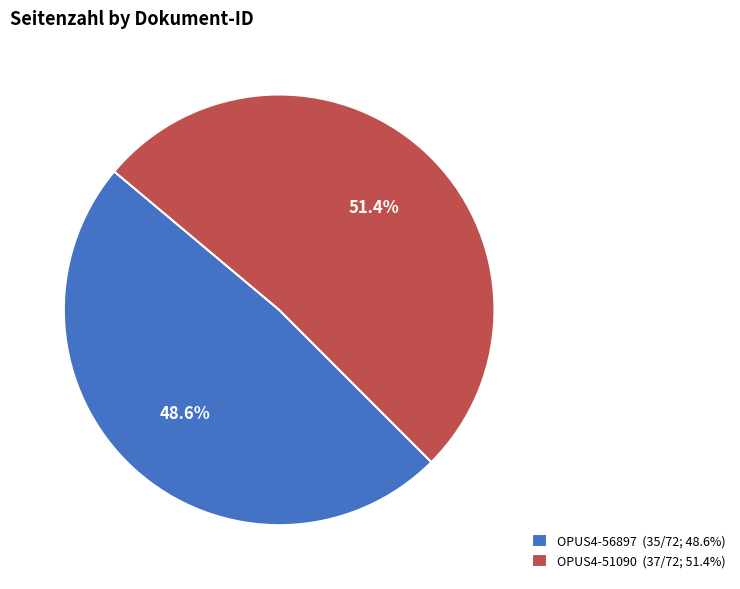

To the nearest percent, what is the average slice percentage?

50%